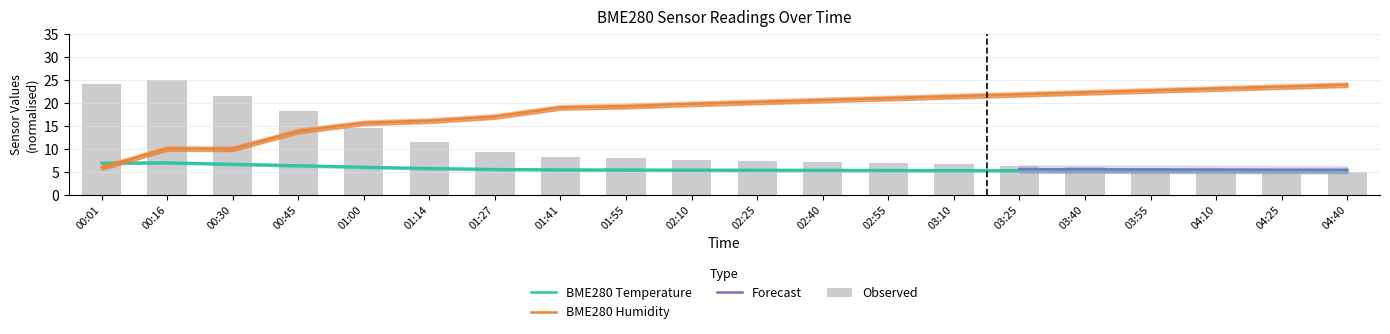

Is it true that BME280_temperature equals 7.0 at 00:01?

True